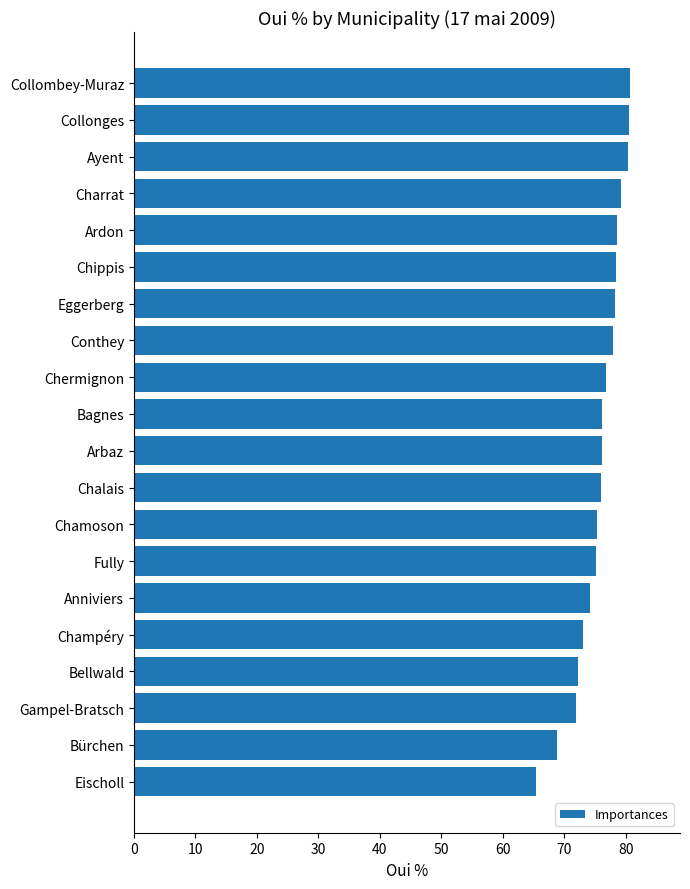

Count the number of data series in this chart.

1